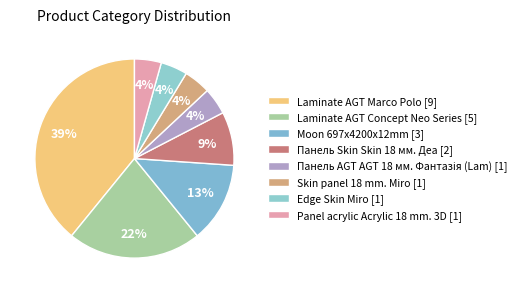

What is the change in value from Laminate AGT Marco Polo to Skin panel 18 mm. Miro?

-8